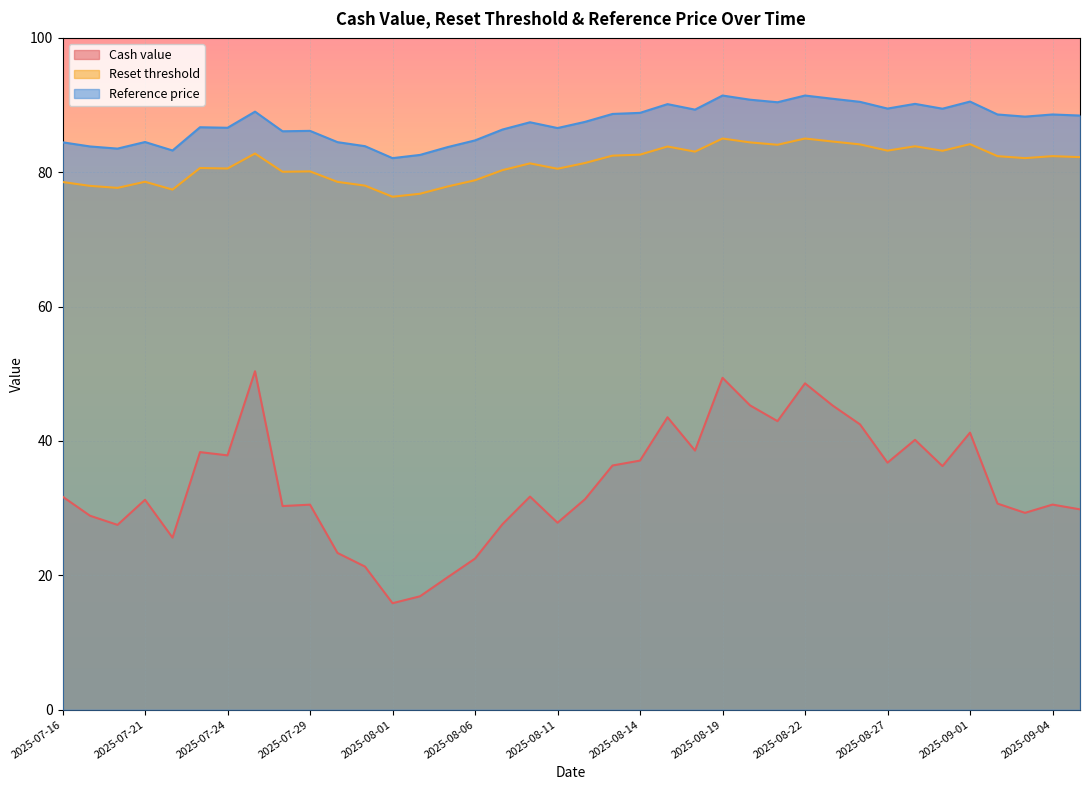

The Reference price series shows 88.3 at 2025-09-03. True or false?

True